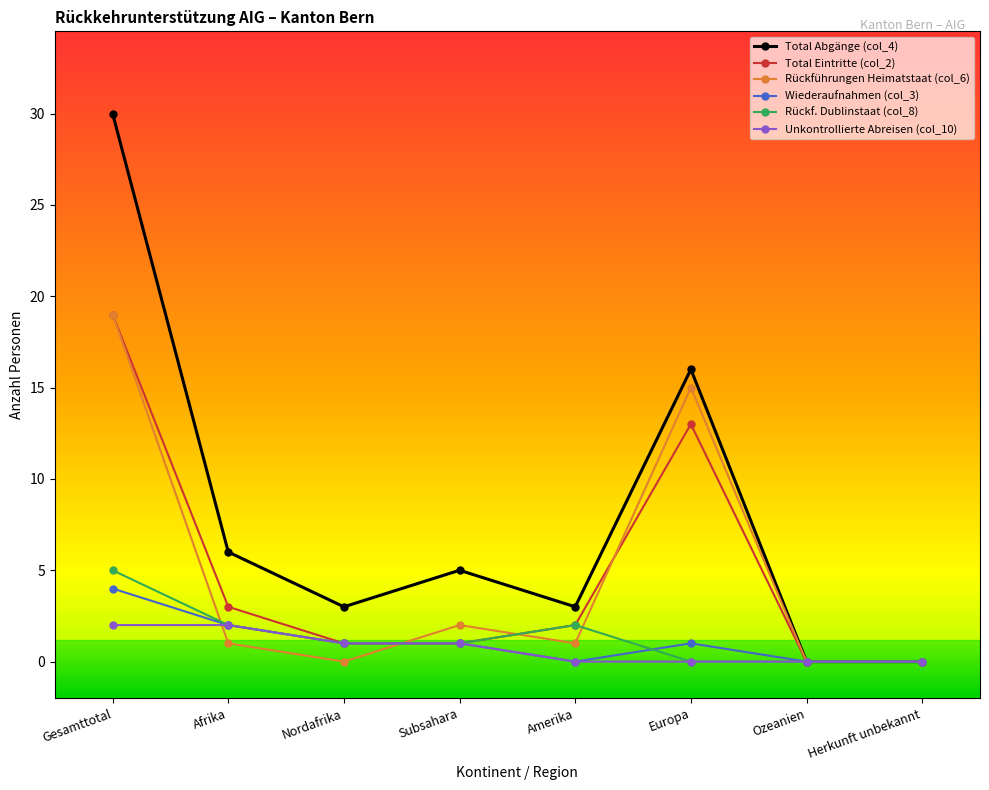

Which series has the largest total across all categories?

Total Abgänge (col_4)